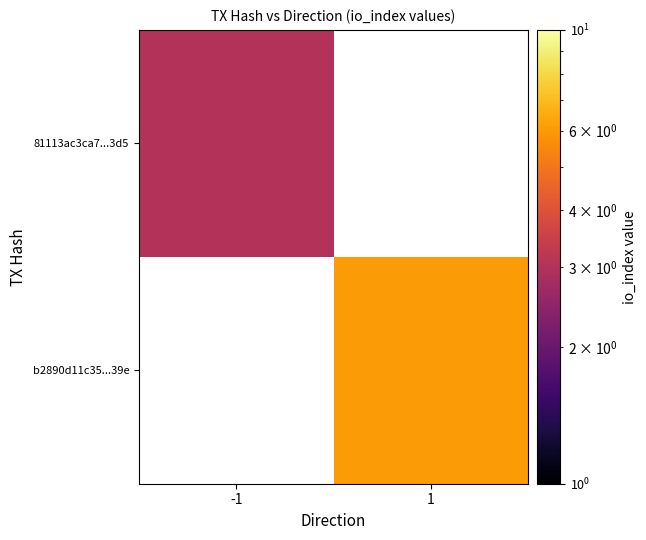

Is it true that b2890d11c35...39e equals 3.2 at 1?

False